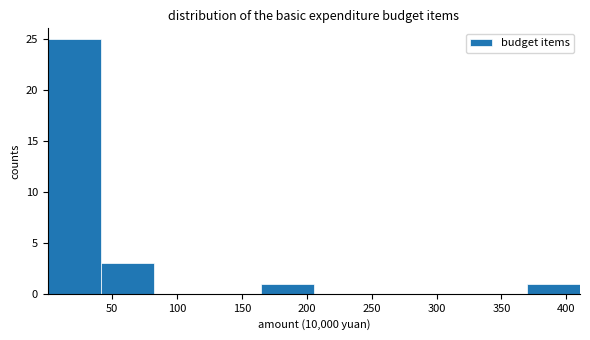

Which range on the x-axis has the tallest bar?

0 to 40